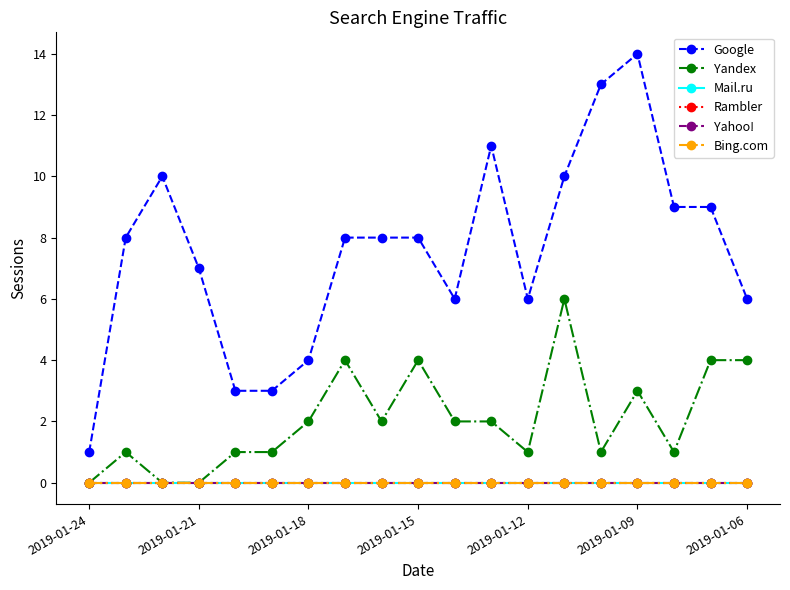

Is this an area chart (filled region under the line)?

No